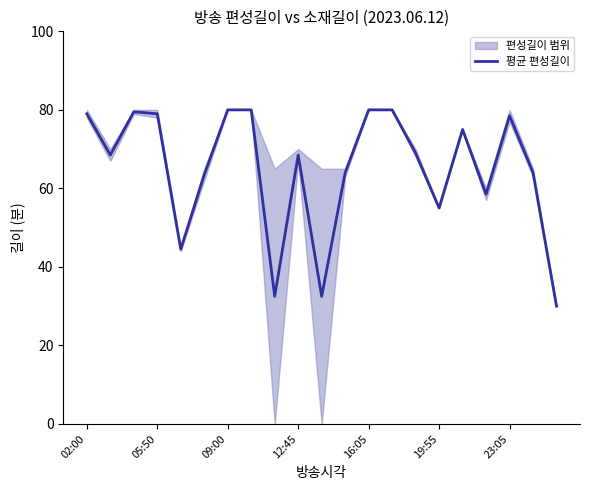

What is the highest value of the 평균 편성길이 series?

80.0